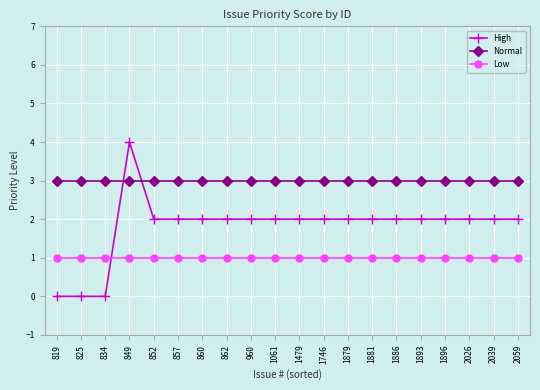

How many lines are shown in the chart?

3